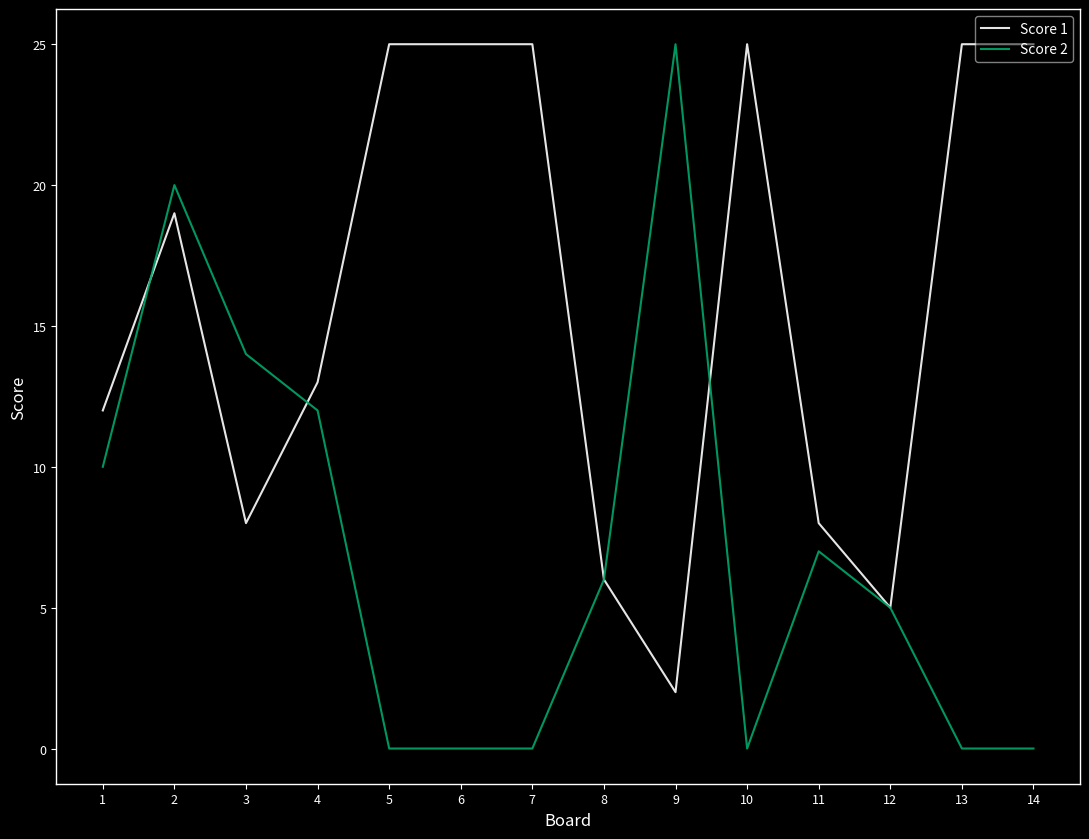

How many distinct data groups are displayed?

2